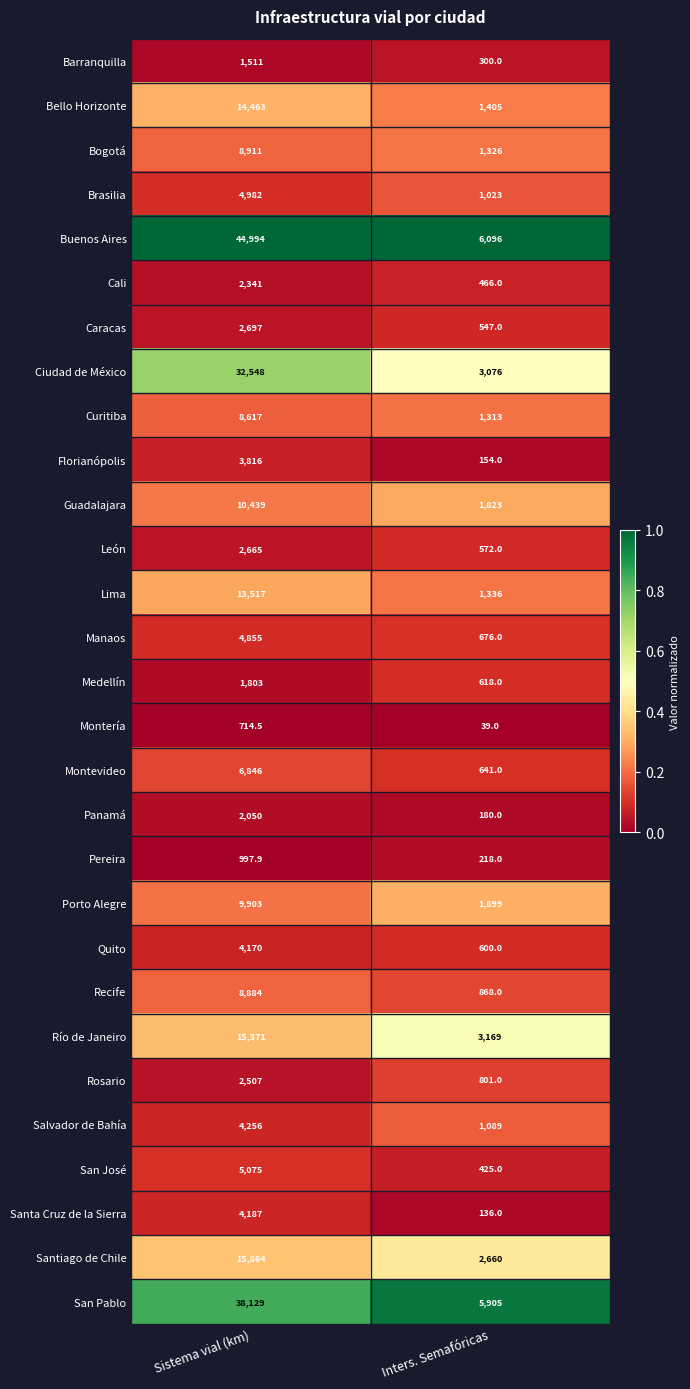

What is the sum of all Manaos values?

5531.0